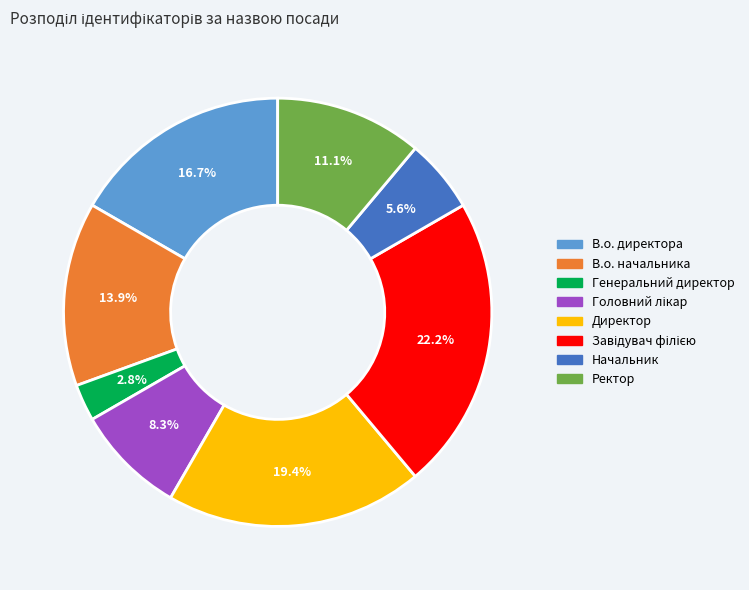

Which slice is the smallest?

Генеральний директор